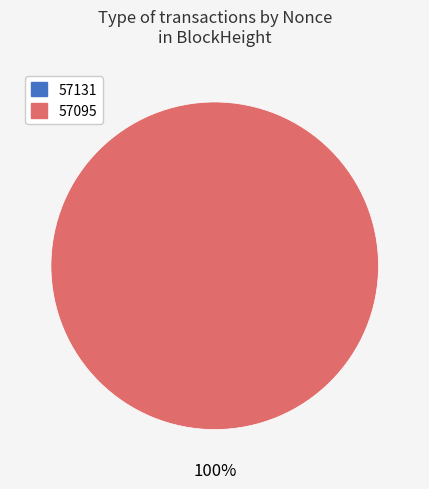

What is the total percentage of 57095 and 57131?

100.0%